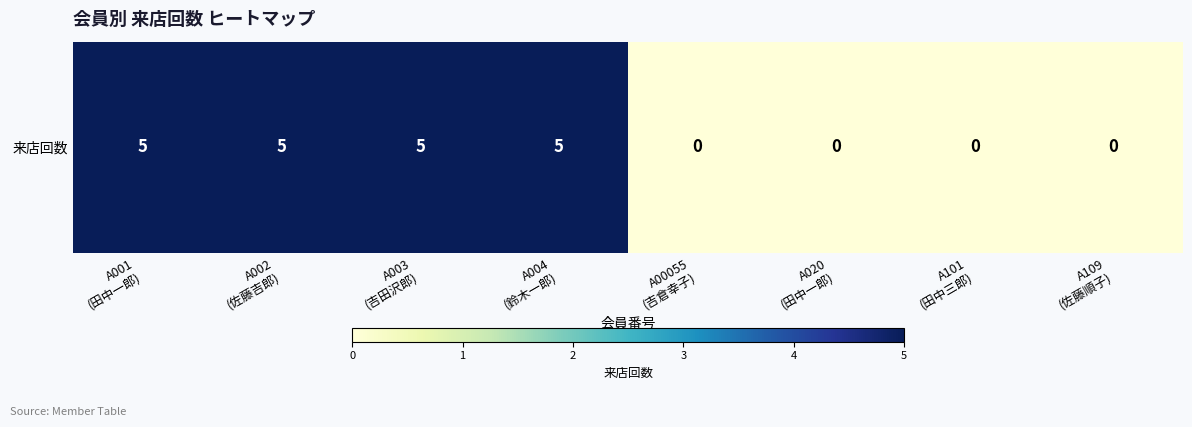

At which category does the chart reach its peak across all series?

A001
(田中一郎)